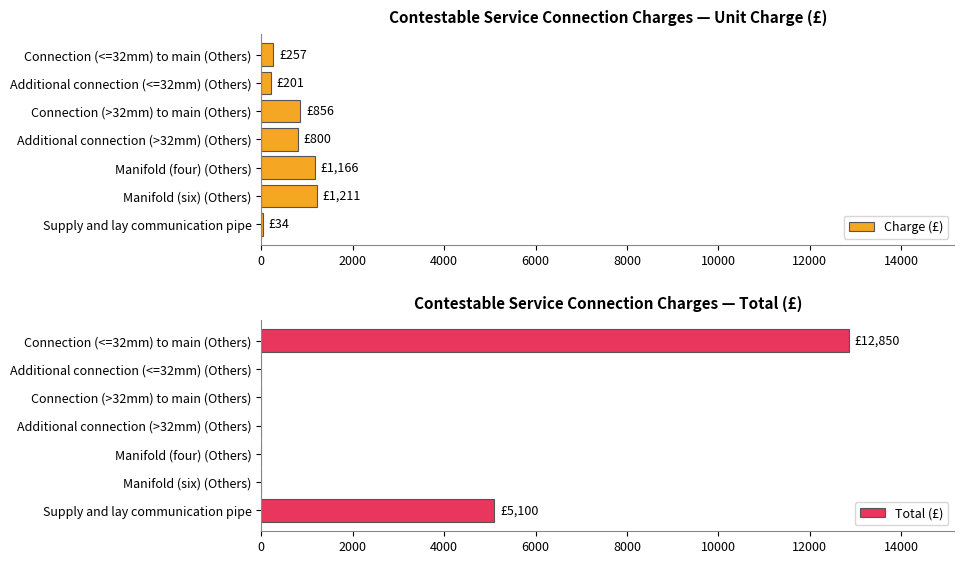

Reading right to left, list all the values displayed in this chart.

Charge (£): 34	1211	1166	800	856	201	257
Total (£): 5100	0	0	0	0	0	12850